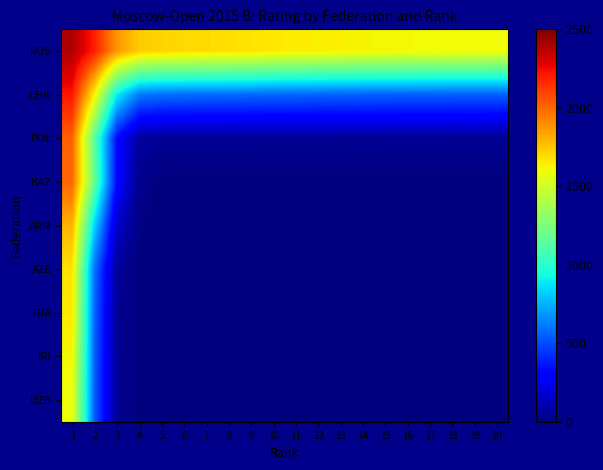

List the series in order of their peak value, highest first.

RUS, CHN, POL, KAZ, ARM, AZE, FRA, IRI, UZB